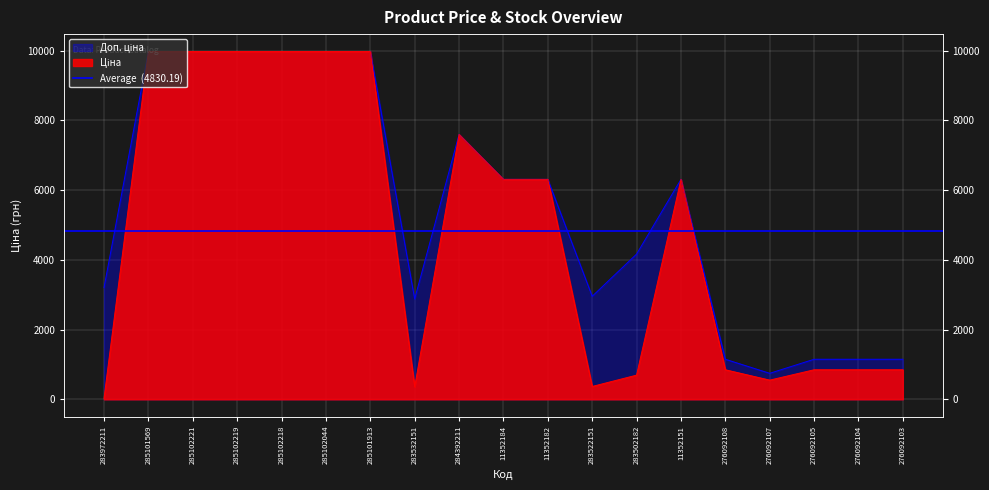

What is the sum of the Доп. ціна values at 285101913 and 285102044?

19950.0